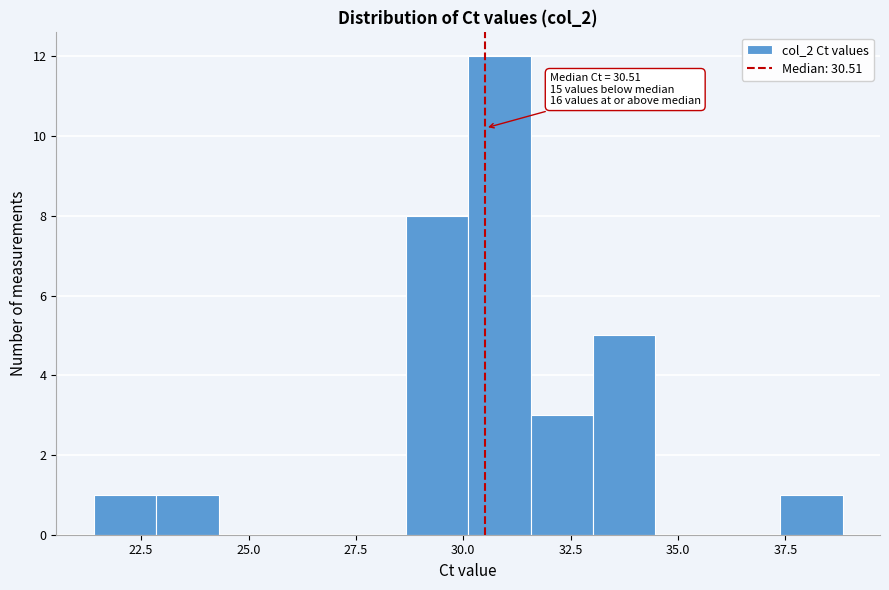

Read against the x-axis, roughly where is the centre of the tallest bar?

31.0